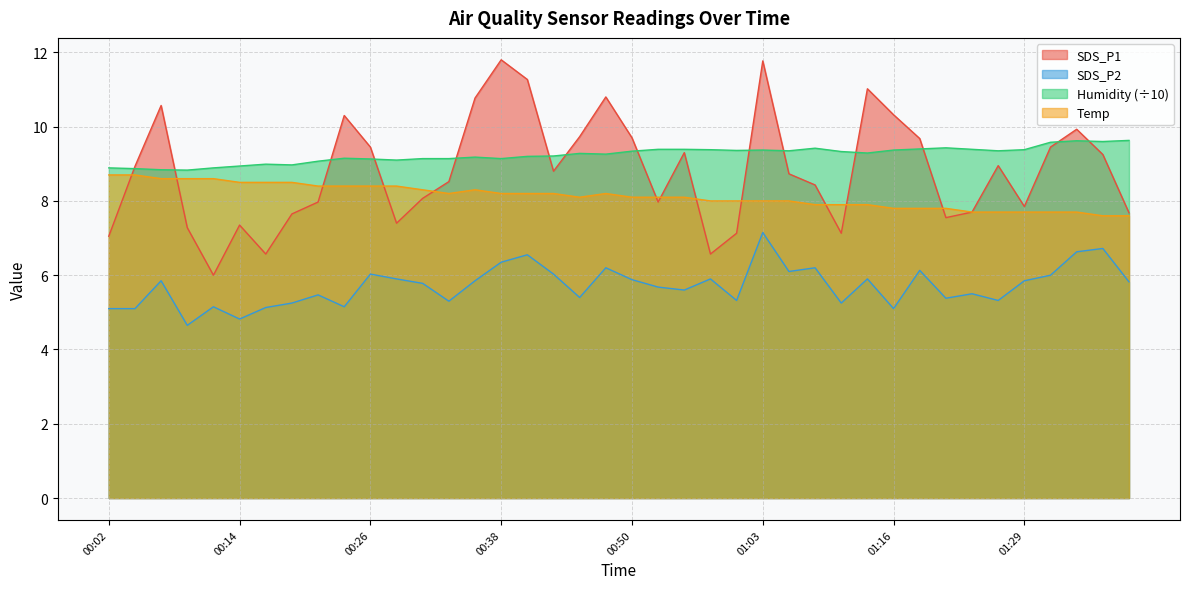

What are all the series names shown in the legend?

SDS_P1, SDS_P2, Humidity (÷10), Temp